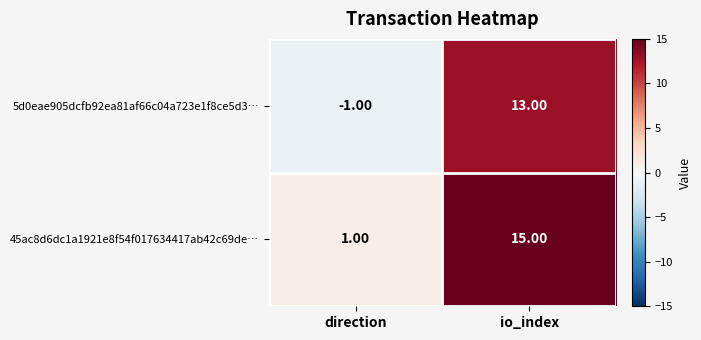

Which series has the largest total across all categories?

45ac8d6dc1a1921e8f54f017634417ab42c69de…